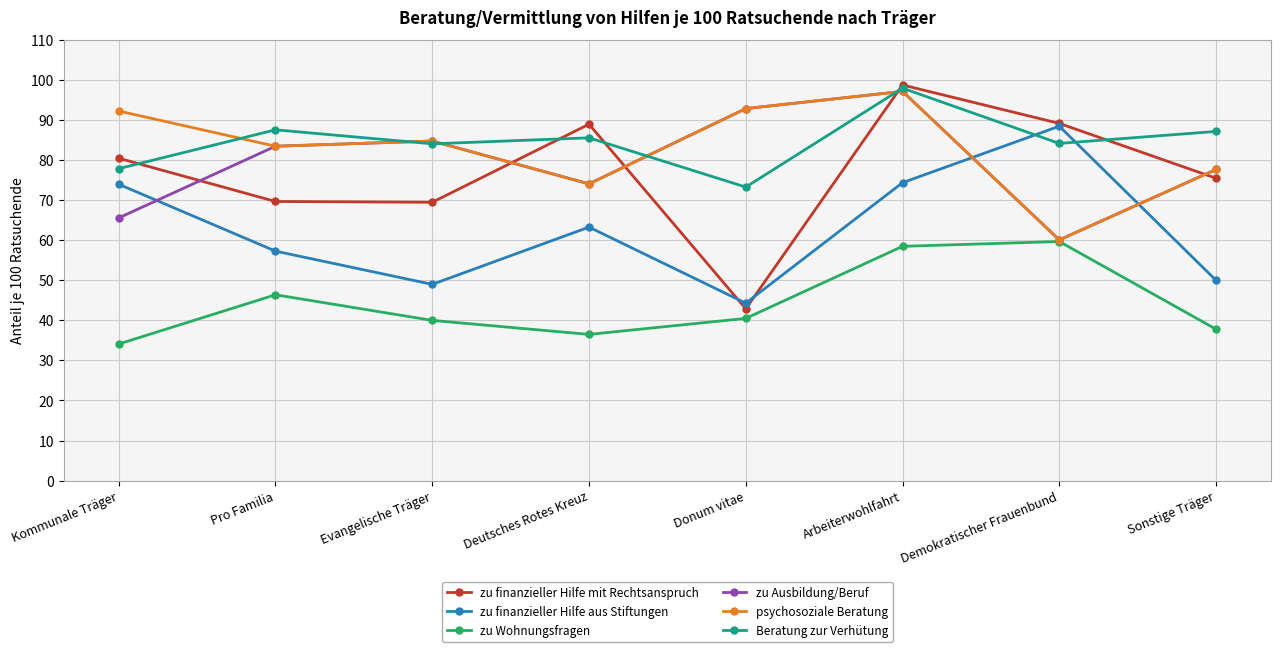

At which label does psychosoziale Beratung reach its peak?

Arbeiterwohlfahrt